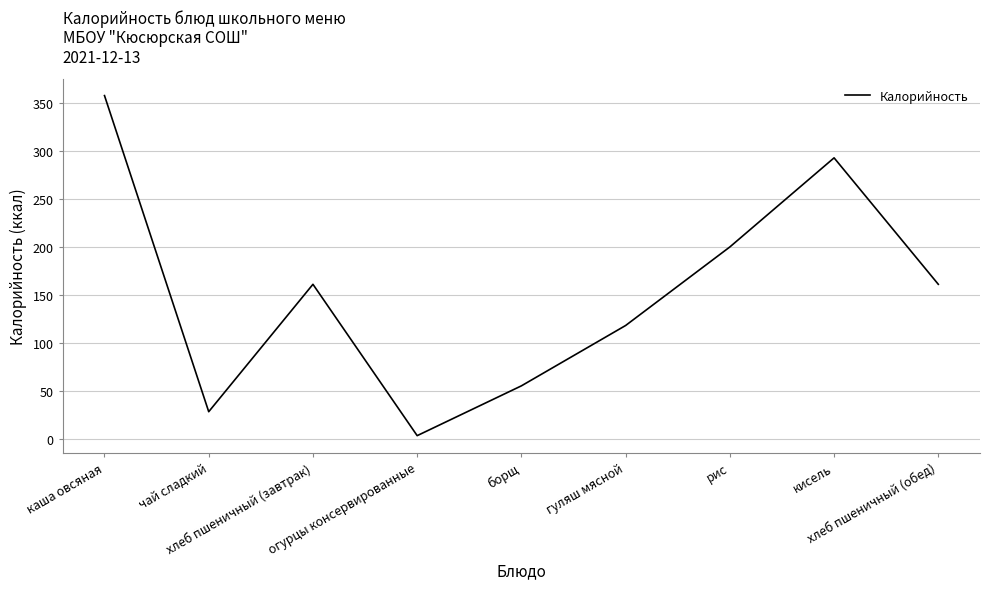

Which category has the highest value across all series?

каша овсяная